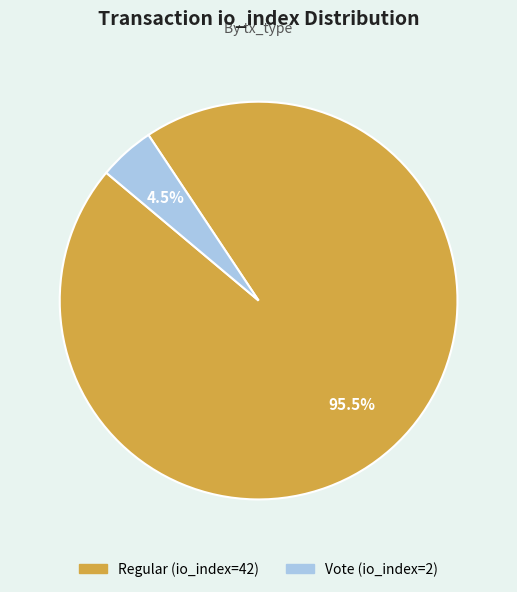

To the nearest percent, what is the difference between the largest and smallest slice percentages?

91%